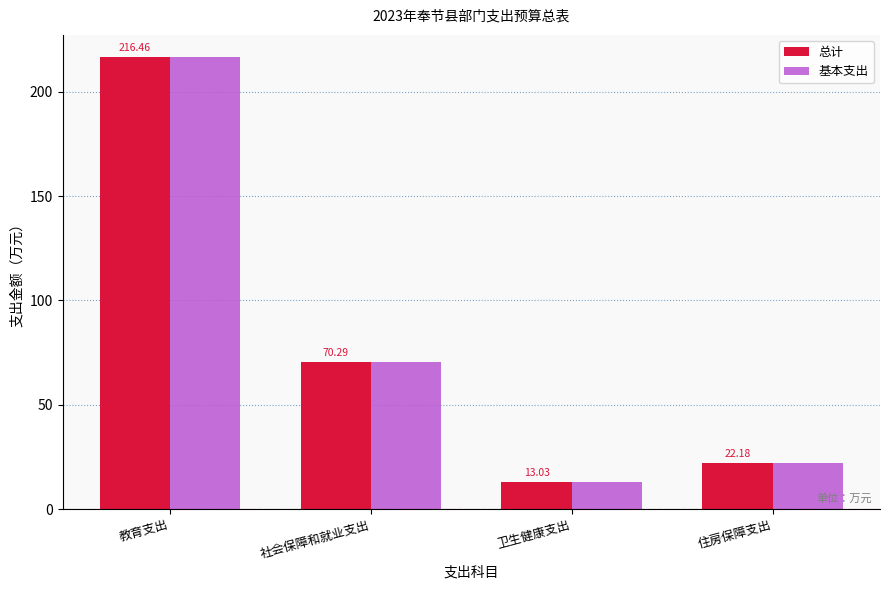

What is the difference between the second highest and minimum values in the 基本支出 series?

57.3